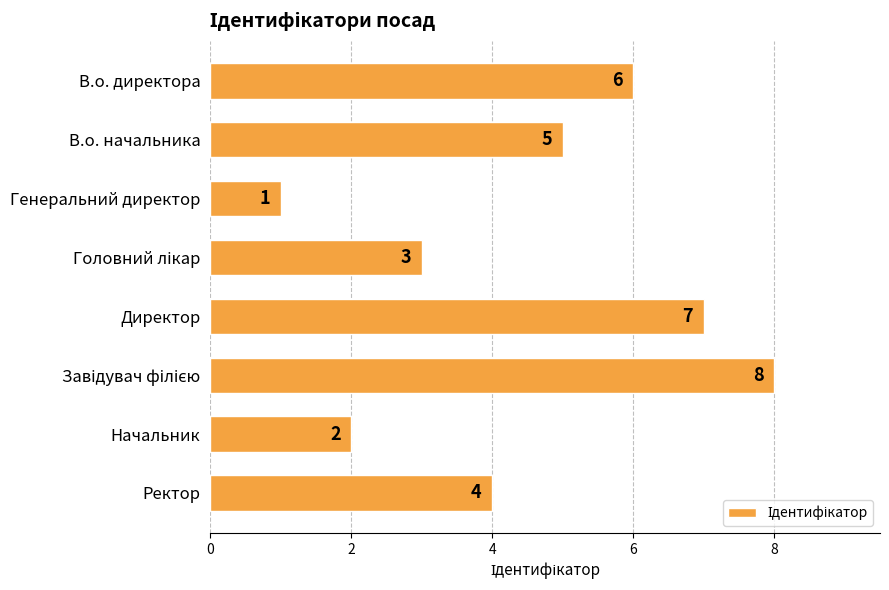

What is the difference between the second highest and minimum values?

6